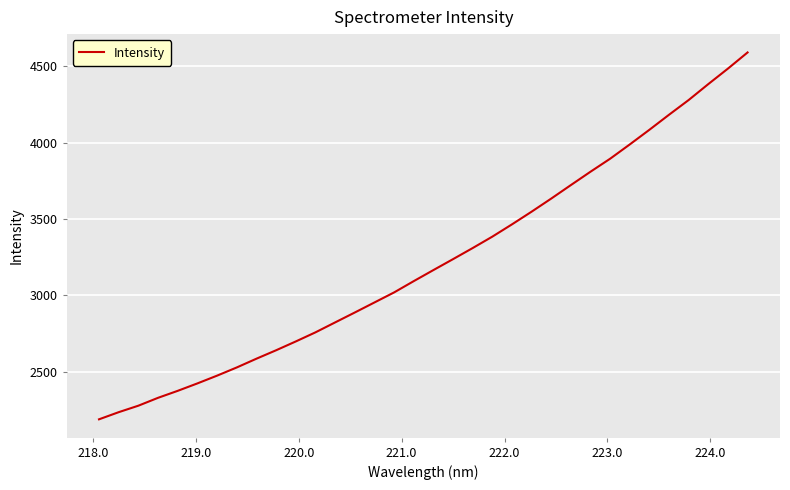

True or false: there are more than 1 points higher than both neighbors.

False